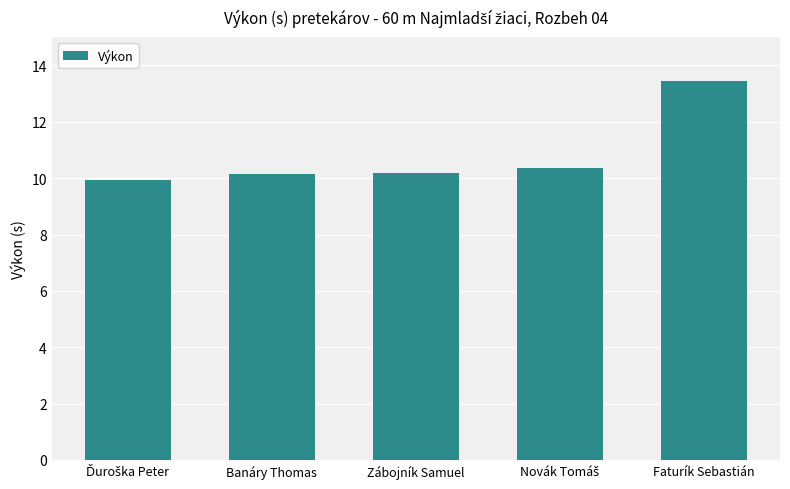

What is the maximum value shown in the chart?

13.4